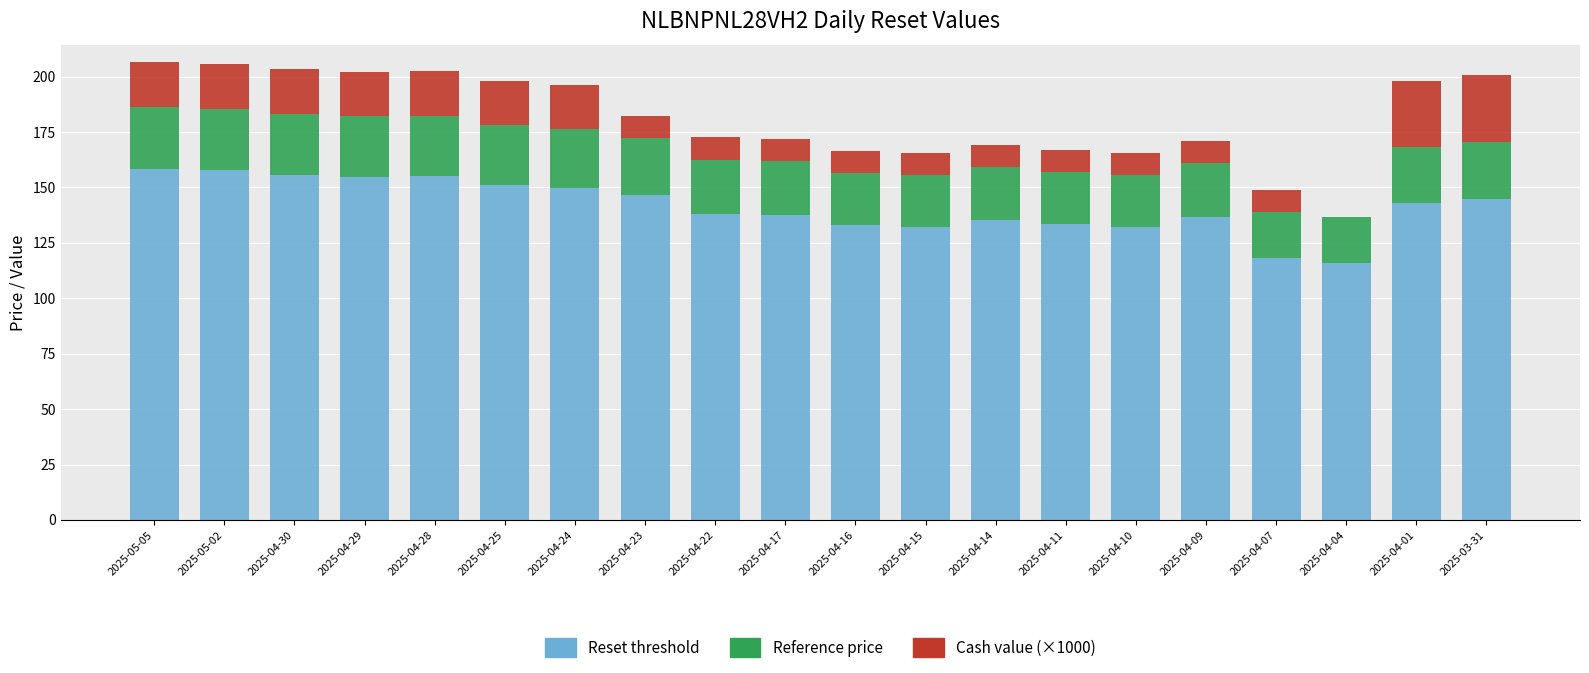

What is the total value across all series at 2025-04-11?

166.8